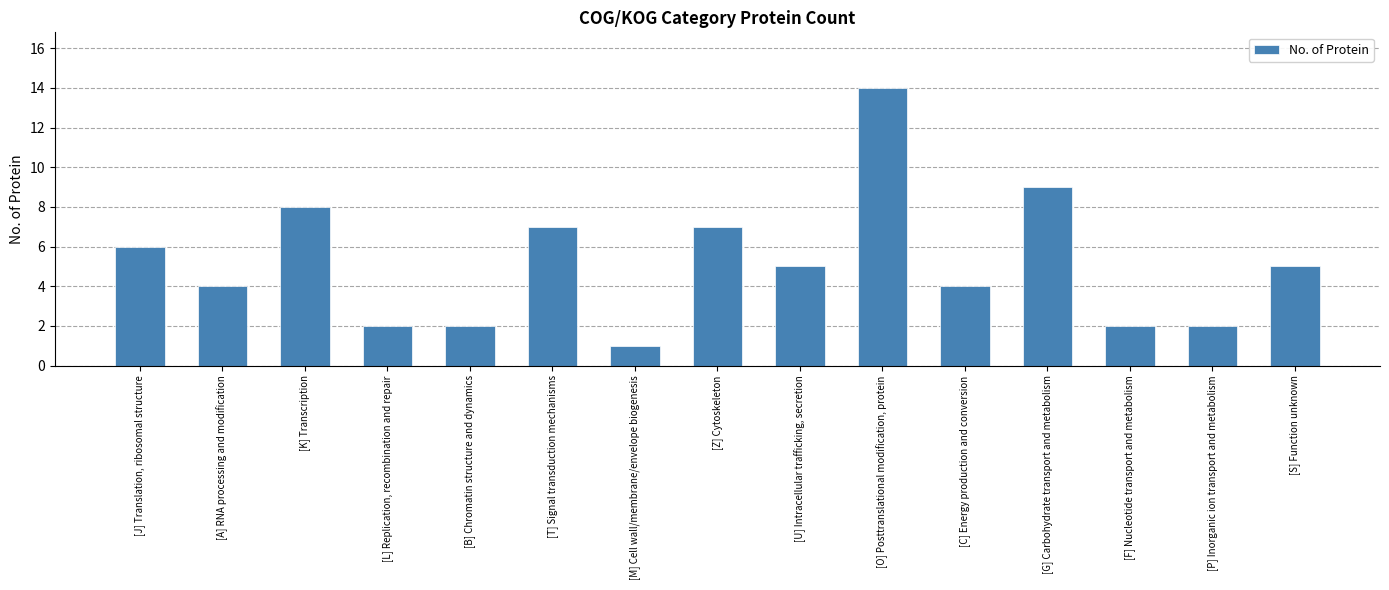

The chart shows a value of 4 at [A] RNA processing and modification. True or false?

True